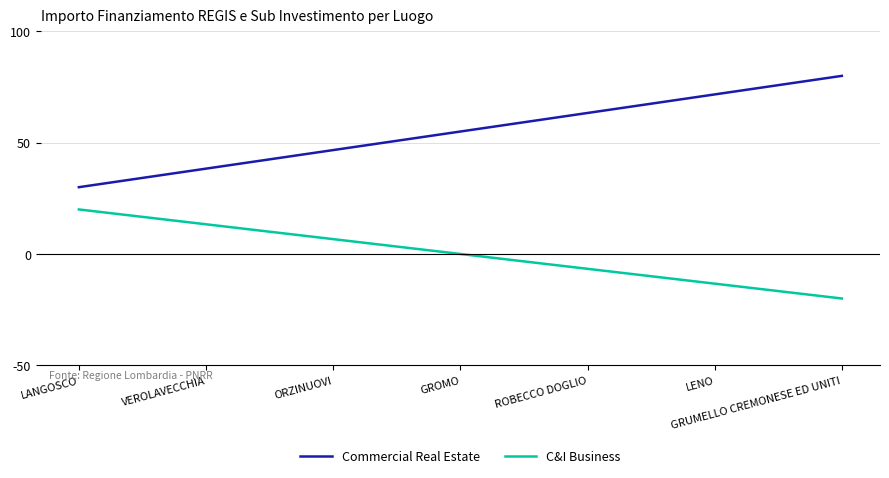

How many values in the Commercial Real Estate series are below 55?

9